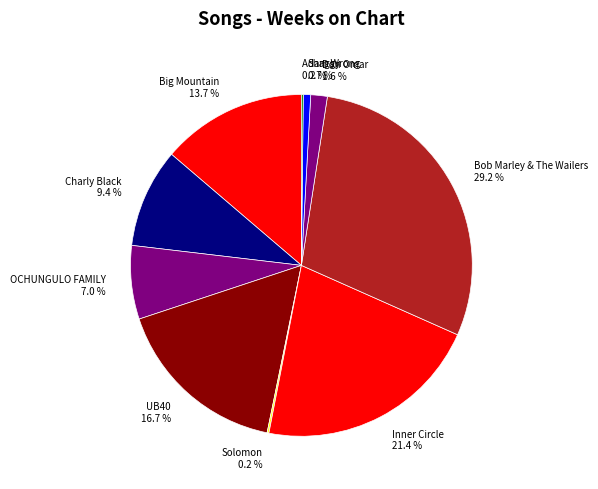

The Shaggy slice represents 1% of the pie. True or false?

True